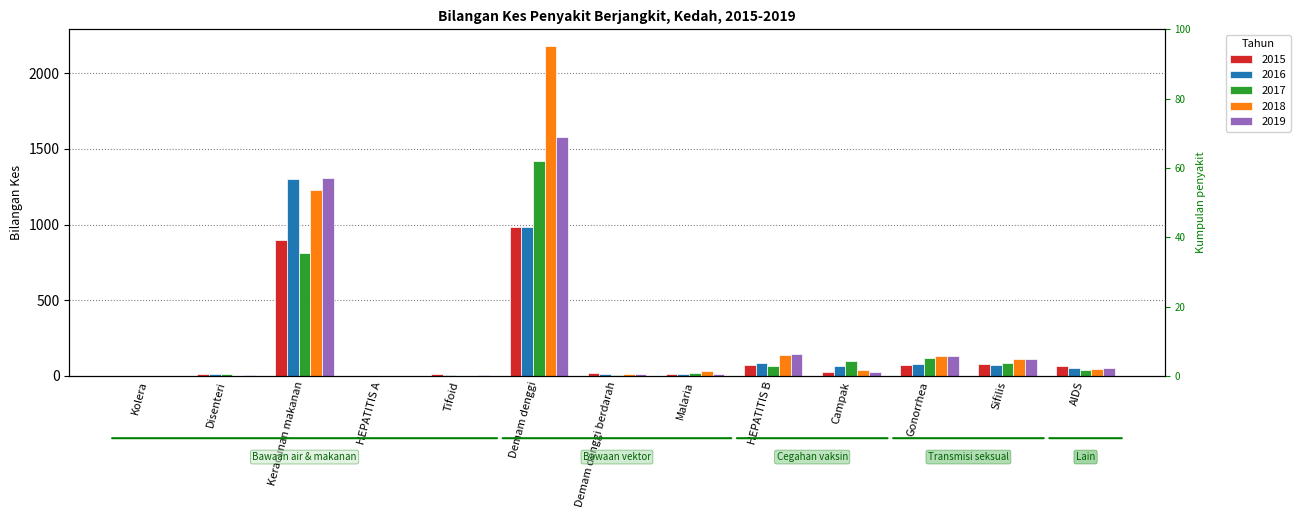

Does the chart contain stacked bars?

No